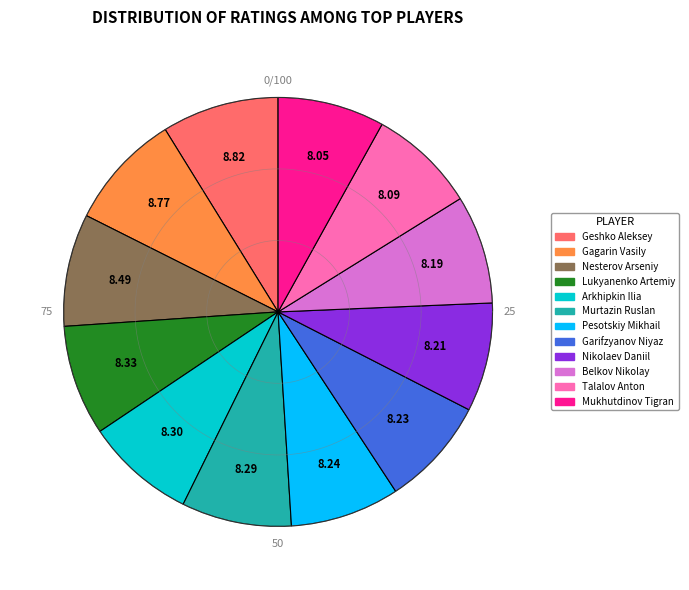

What is the ratio of the value at Pesotskiy Mikhail to the value at Garifzyanov Niyaz?

1.0